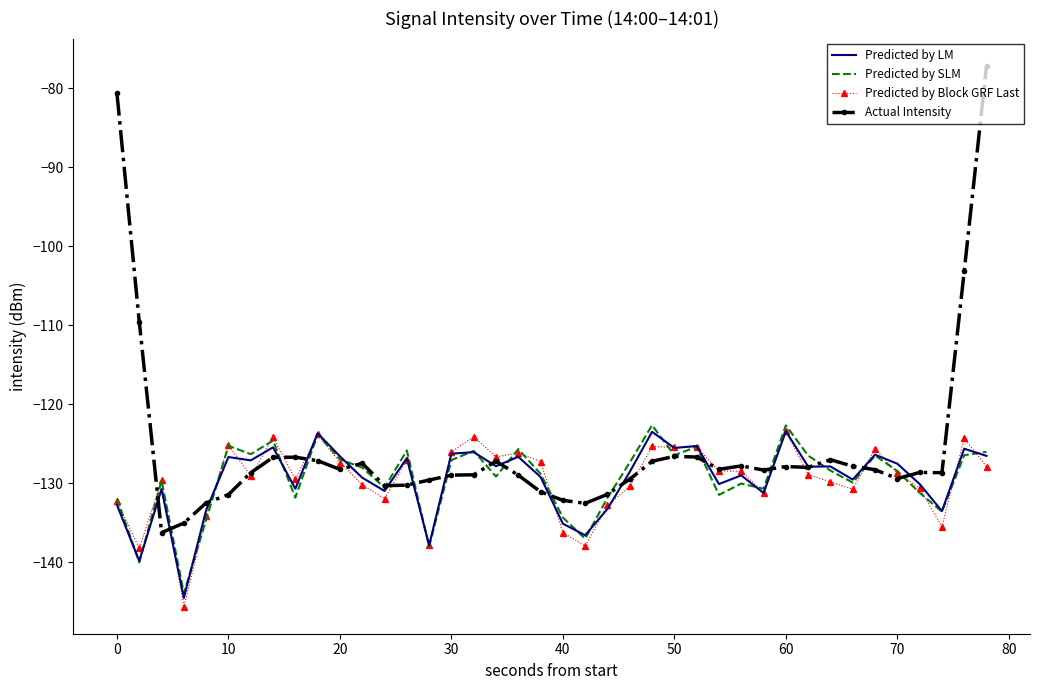

Which series has the largest total across all categories?

Actual Intensity